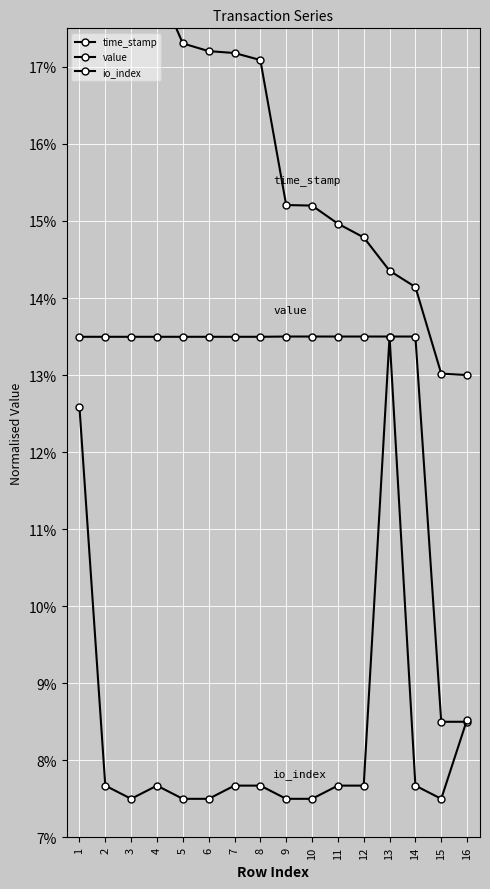

True or false: time_stamp and value cross at least once.

False